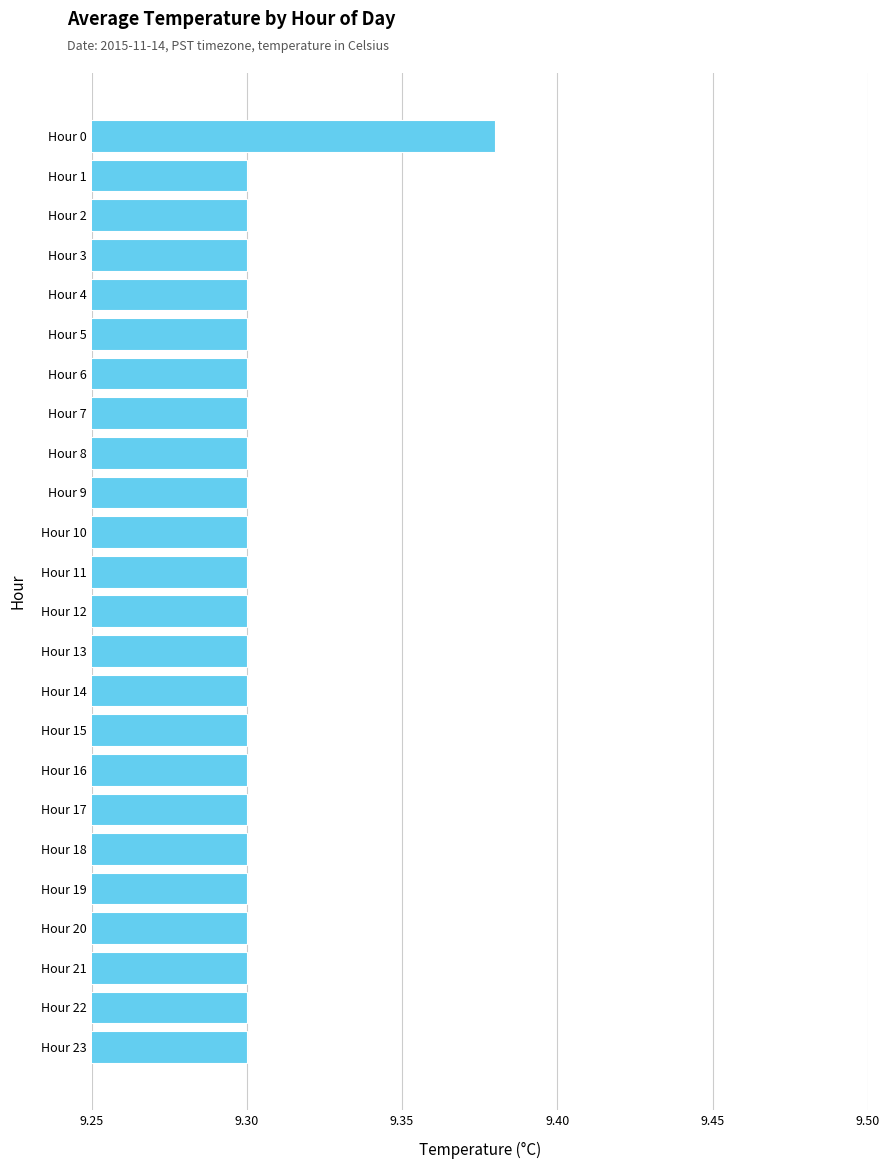

Does the chart contain stacked bars?

No